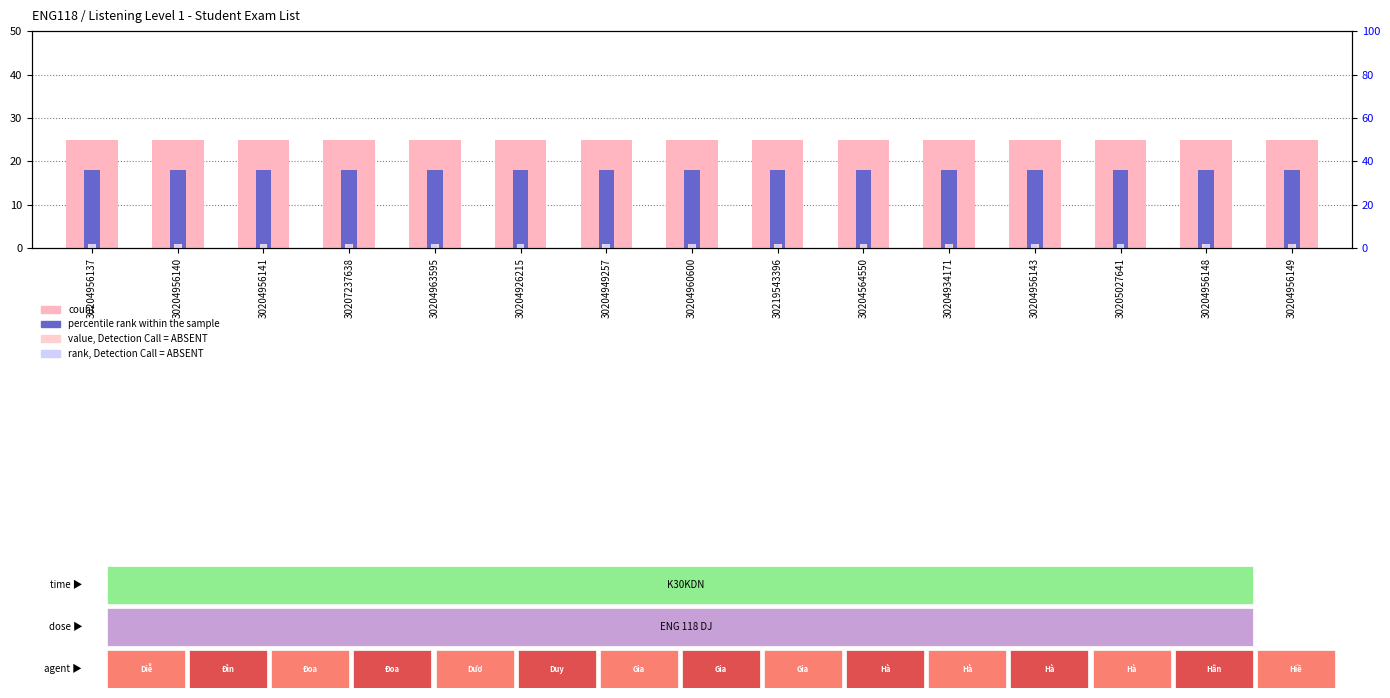

How many bars are there in total?

60